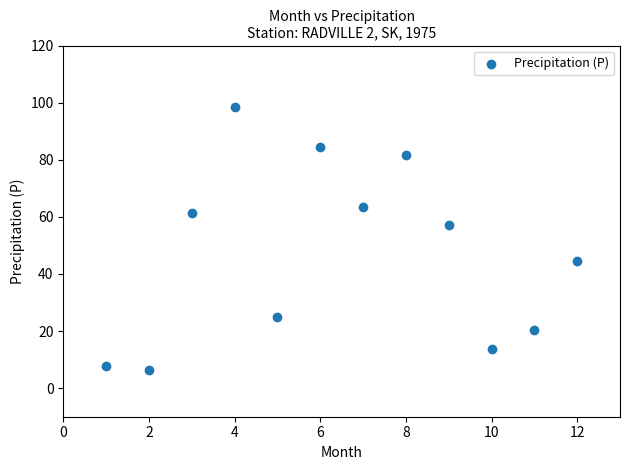

What is the range of Y values (max minus min)?

92.2